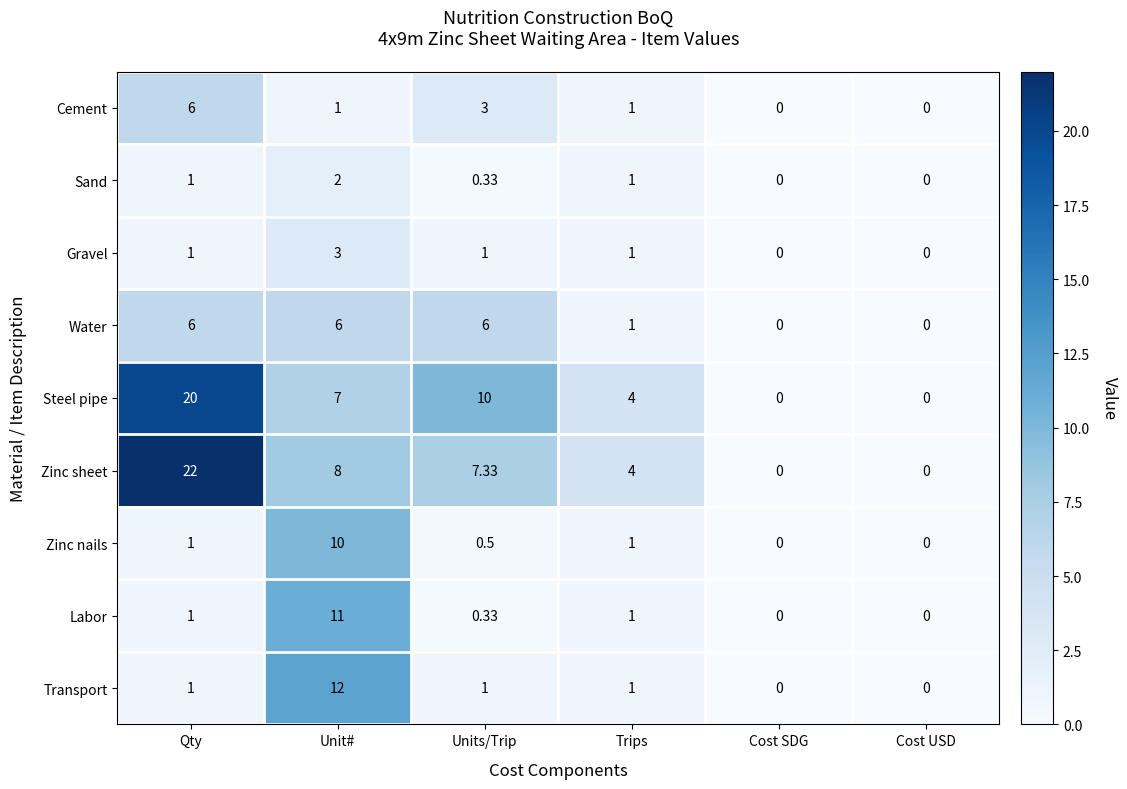

Is the value of Gravel at Unit# greater than the value of Transport at Cost SDG?

Yes